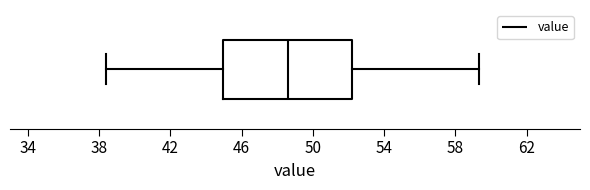

Read this box plot against the x-axis: the position of the median line, the range covered by the box, and the ends of both whiskers. The values are not printed on the chart, so give them approximately, as read against the axis.

median 48.5, box 45.0 to 52.0, whiskers 38.5 to 59.5